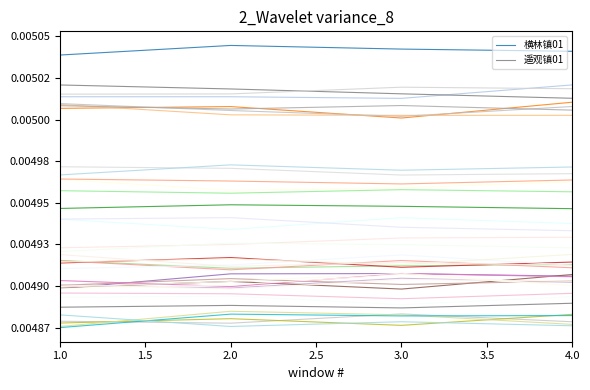

Which has a higher value, 3.0 or 2.0?

2.0